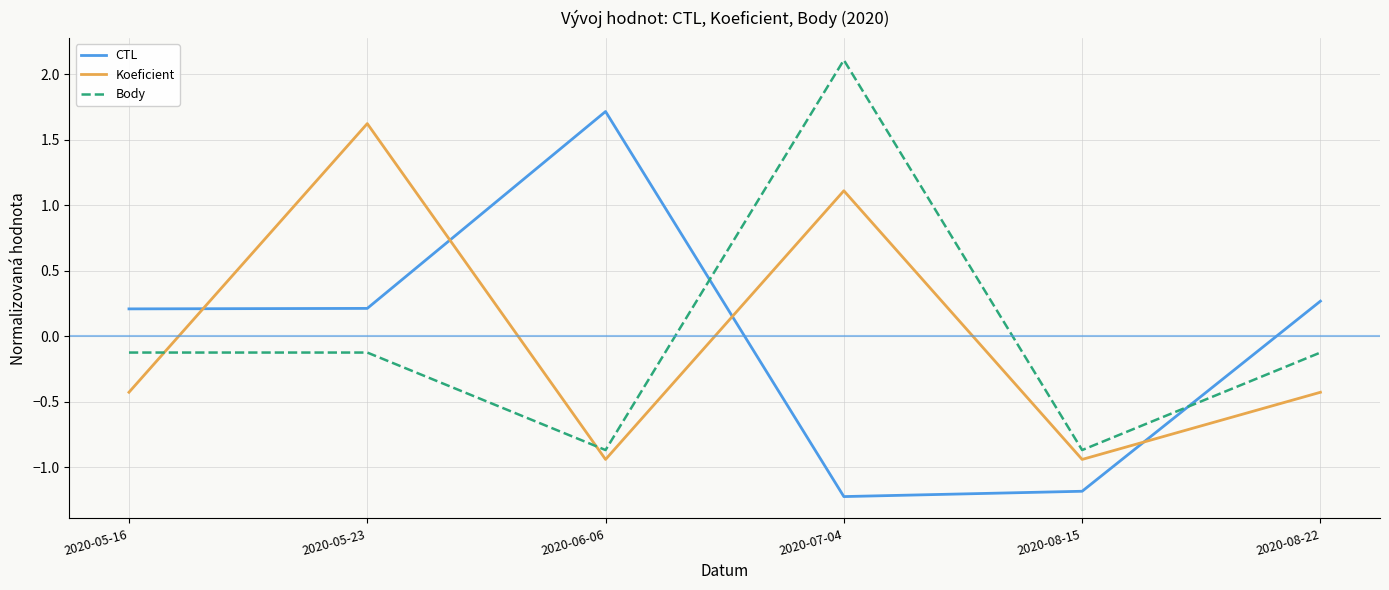

Which series ends up on top after the final intersection of Koeficient and Body?

Body